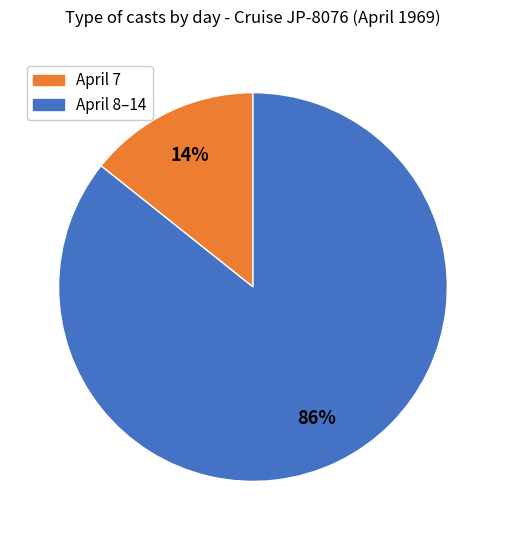

Is there any slice that represents more than half of the pie?

Yes